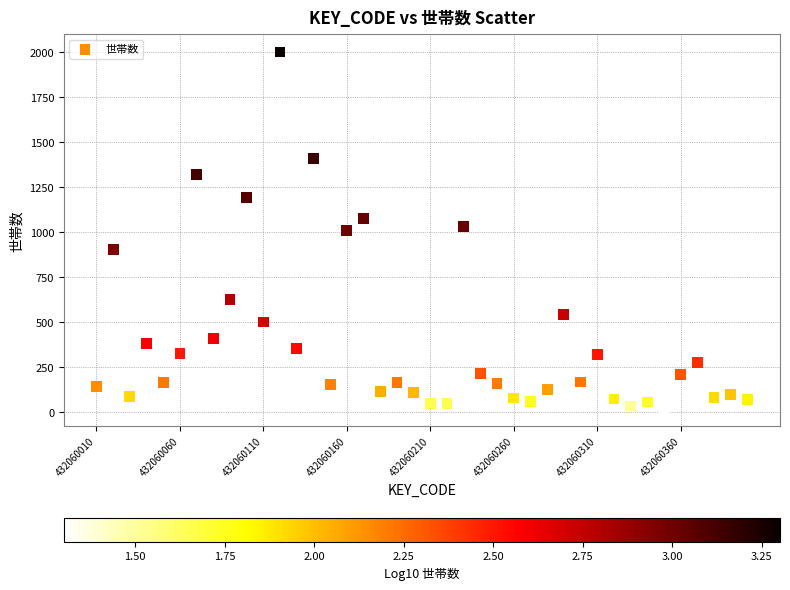

What is the range of X values (max minus min)?

390